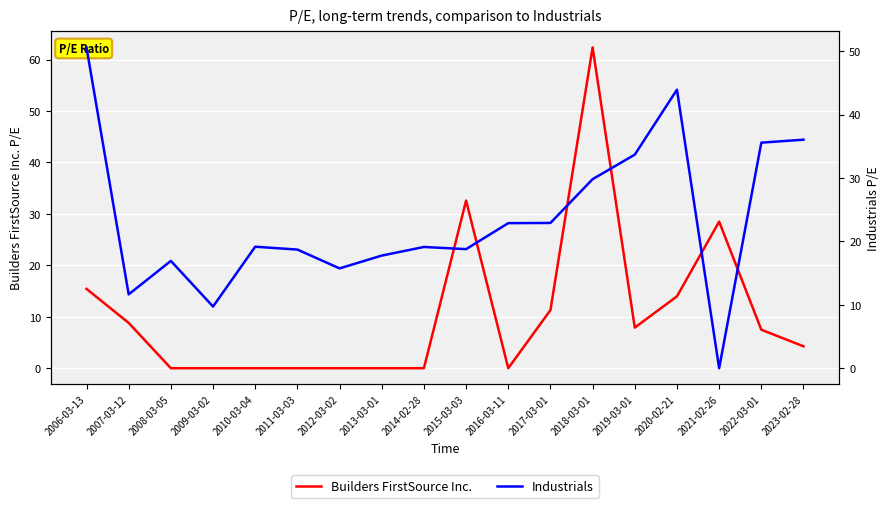

What is the difference between the maximum and minimum values in the Industrials series?

50.6